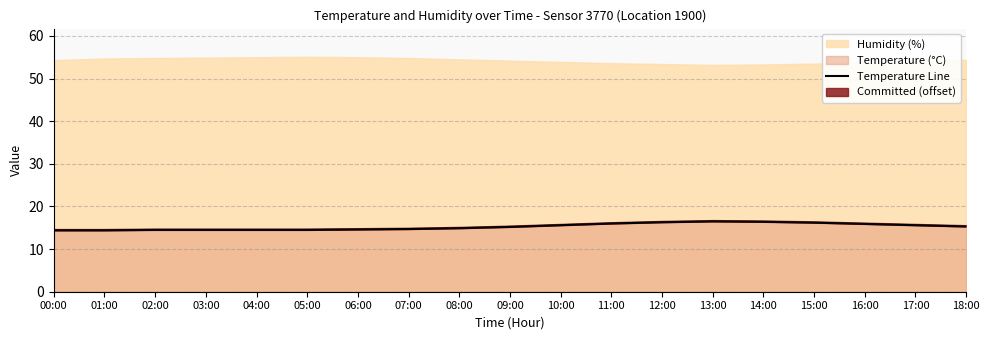

At which label is the value closest to 15?

08:00